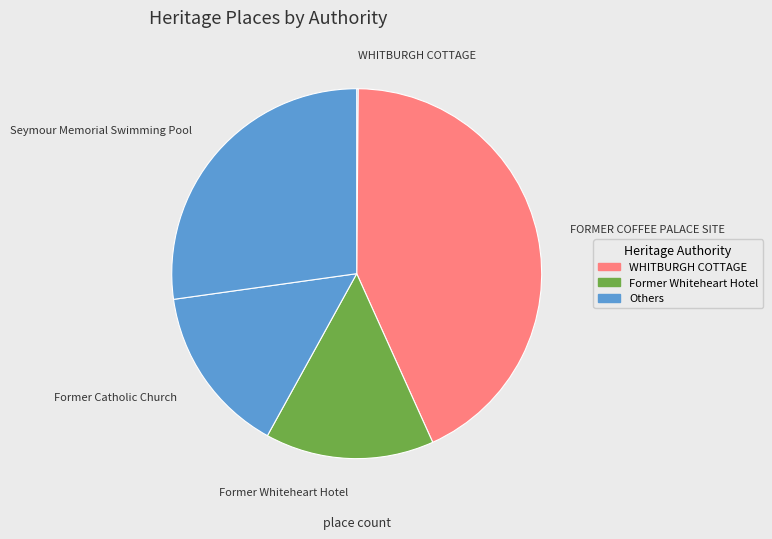

The Former Whiteheart Hotel slice represents 1% of the pie. True or false?

False